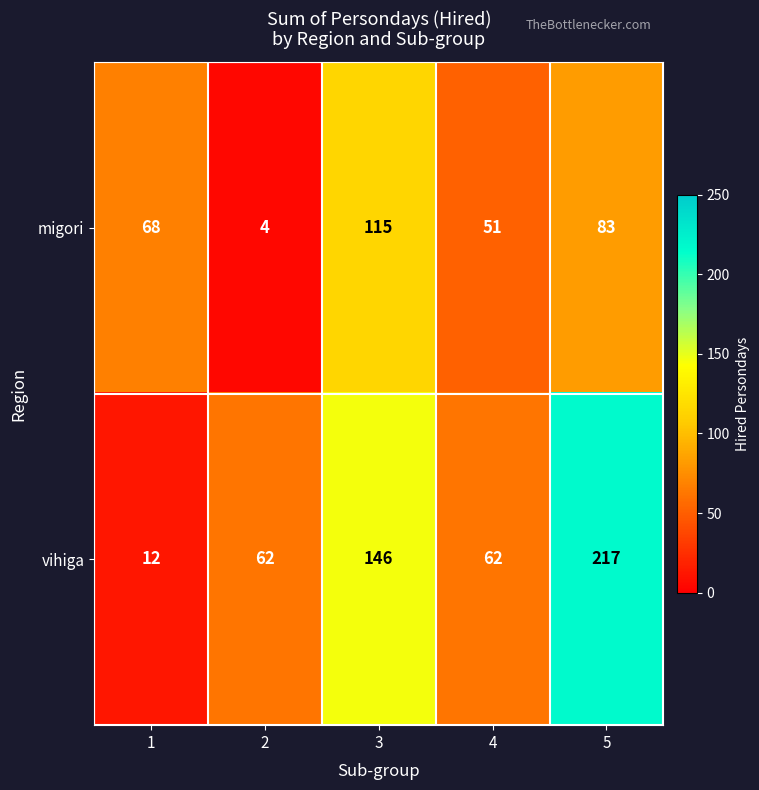

How many data points does each series have?

5